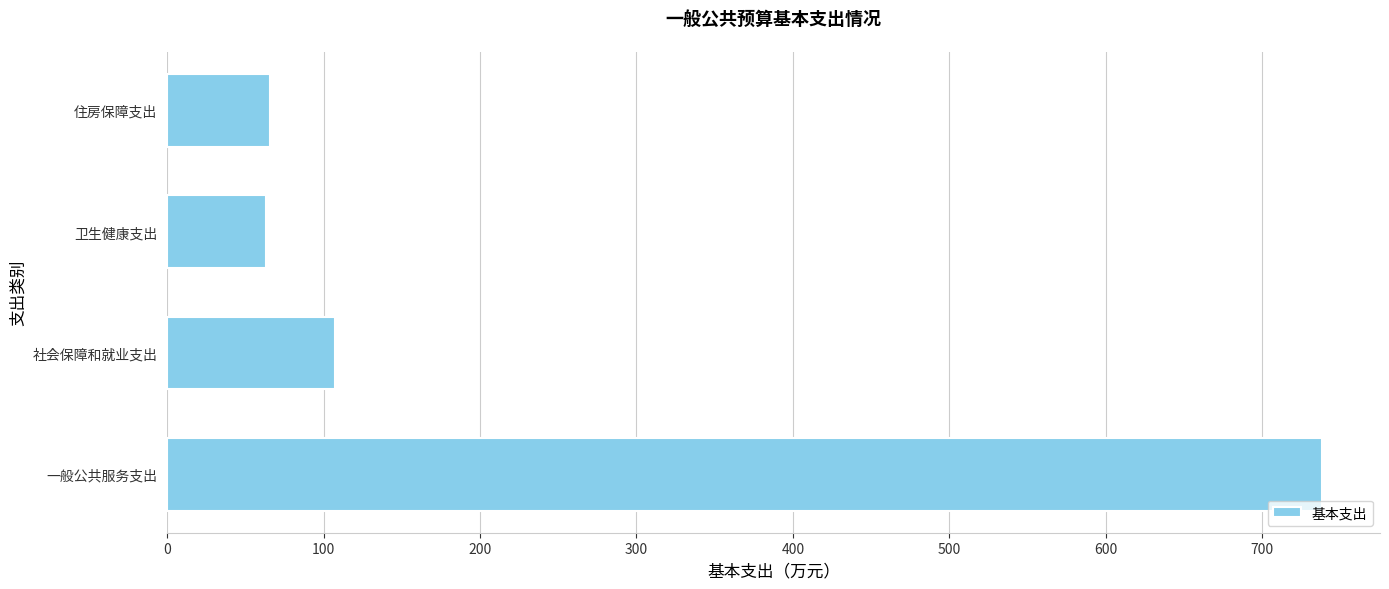

The chart shows a value of 65.5 at 住房保障支出. True or false?

True